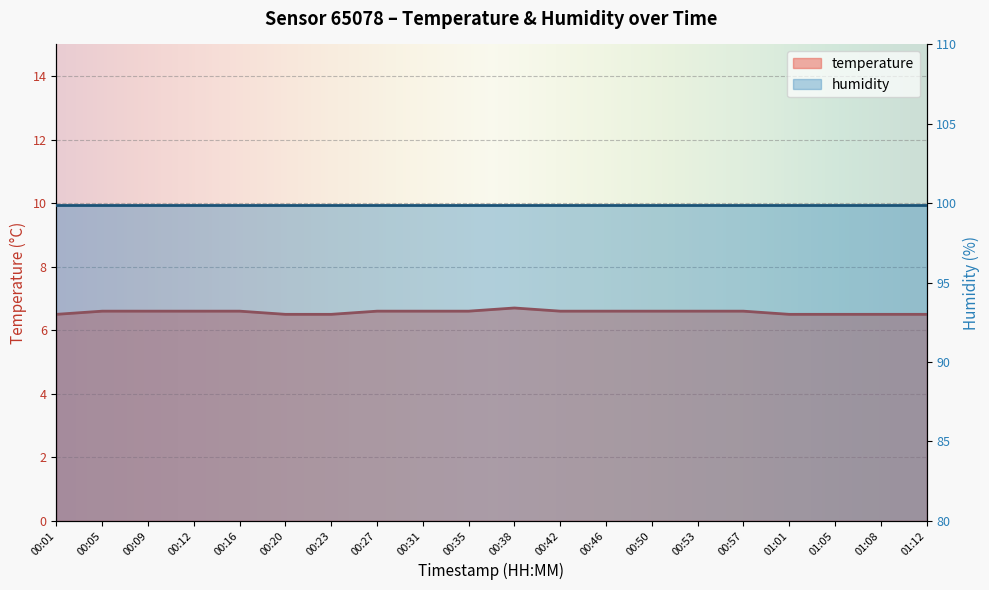

What is the greatest value displayed?

6.7